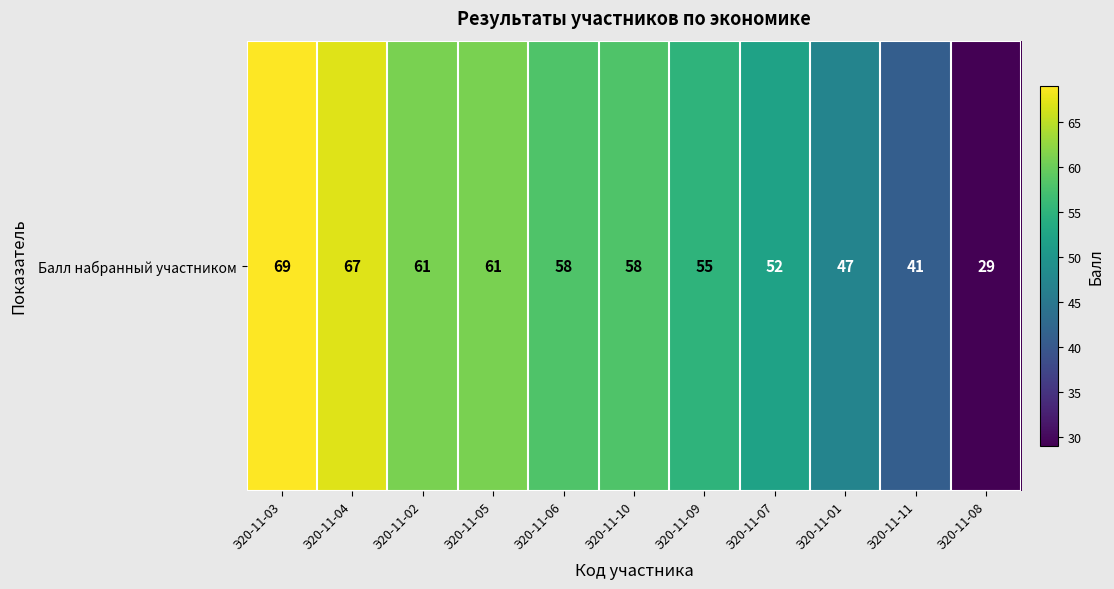

What is the sum of all values?

598